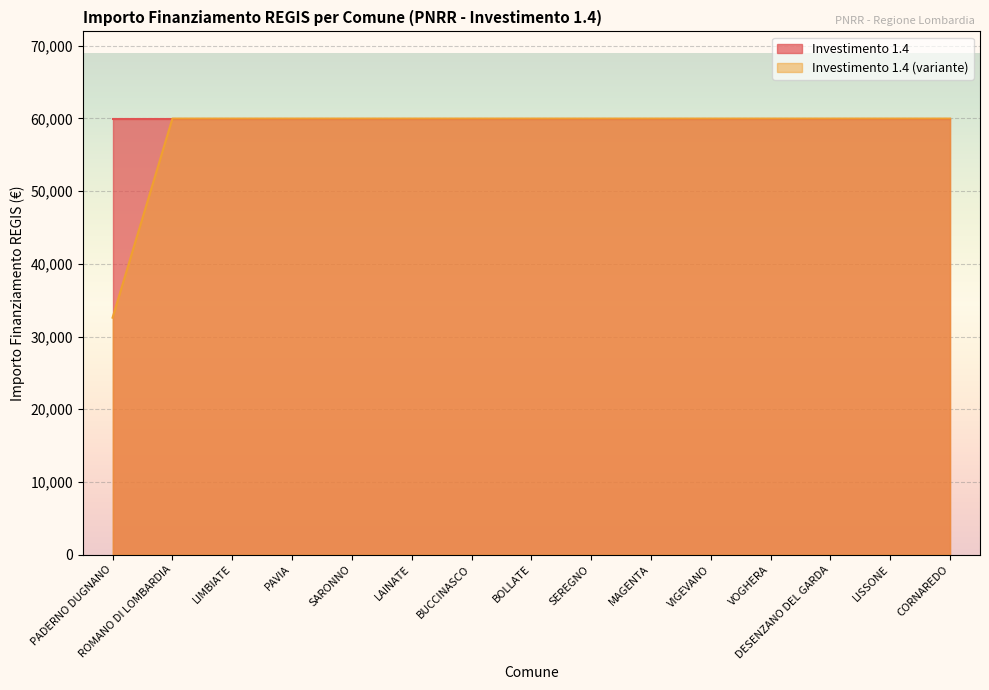

What position from the right is PADERNO DUGNANO?

15